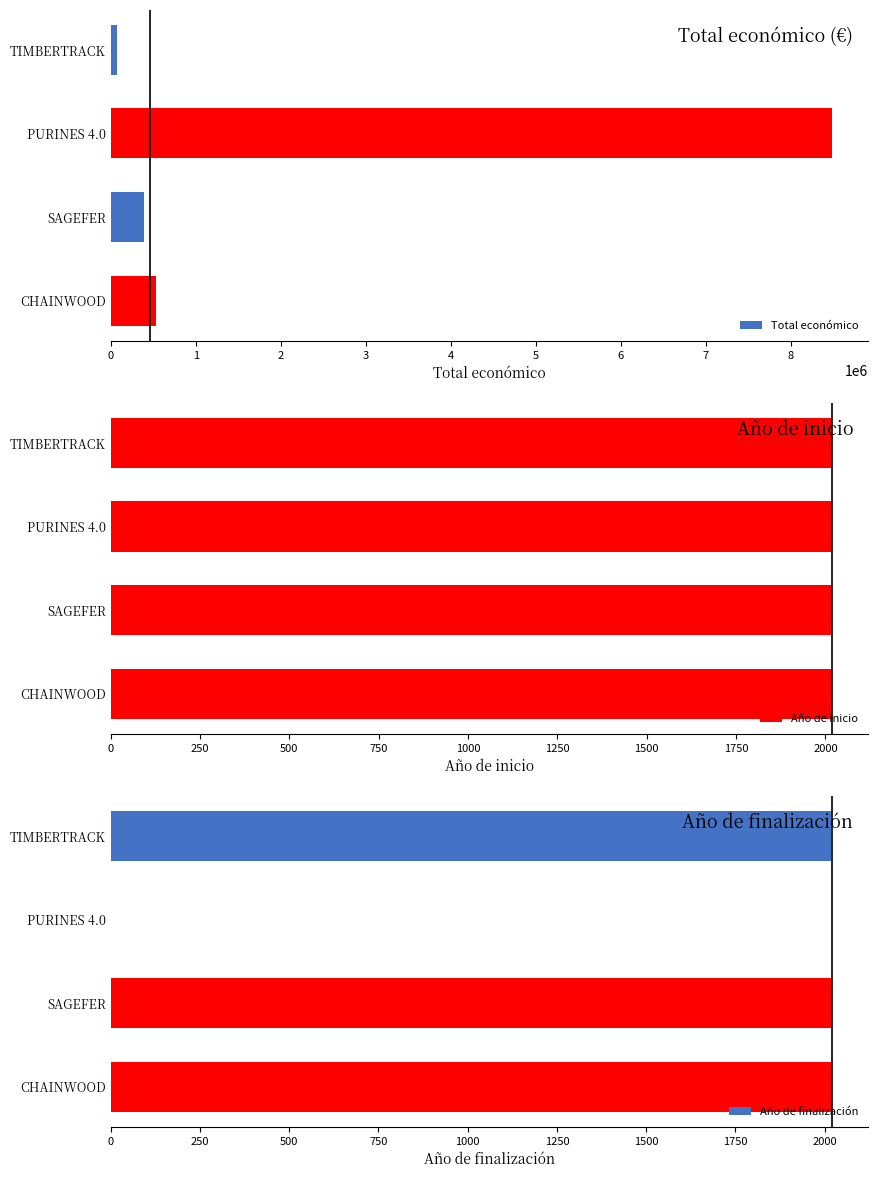

What is the value of the Total económico bar at the 1st from the left?

75575